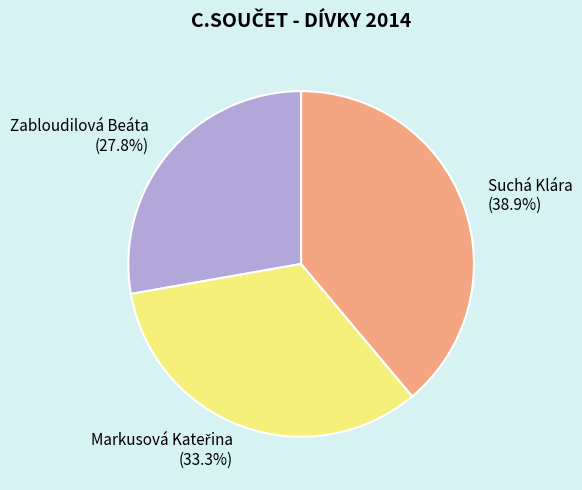

Which has a higher value, Suchá Klára or Zabloudilová Beáta?

Suchá Klára